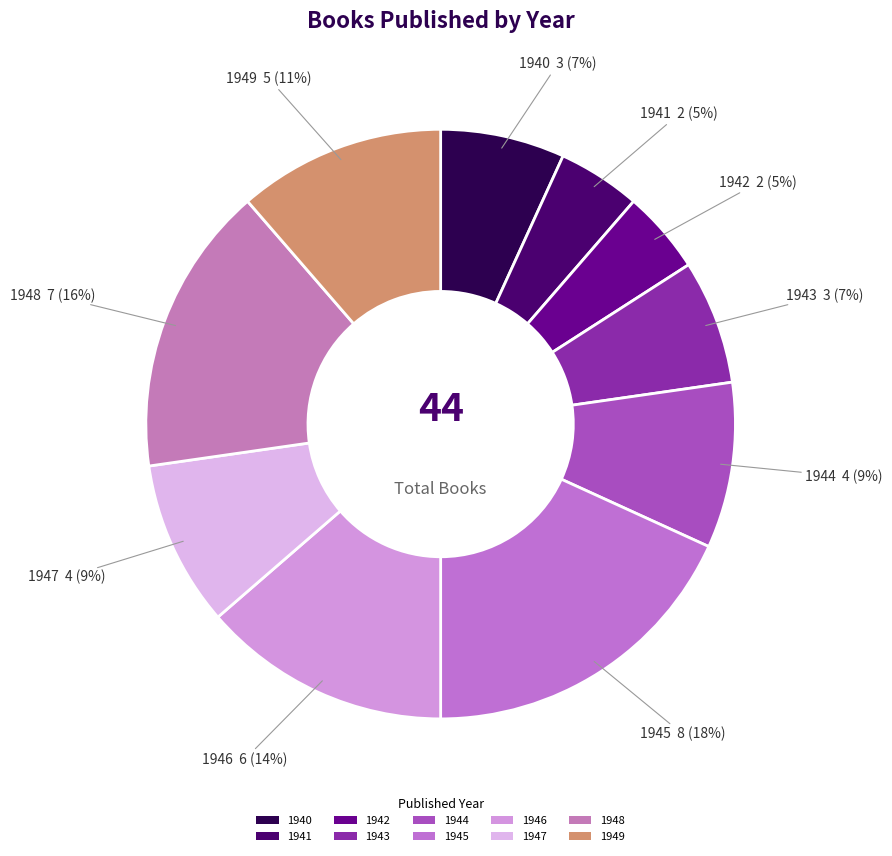

Does any single category account for the majority?

No